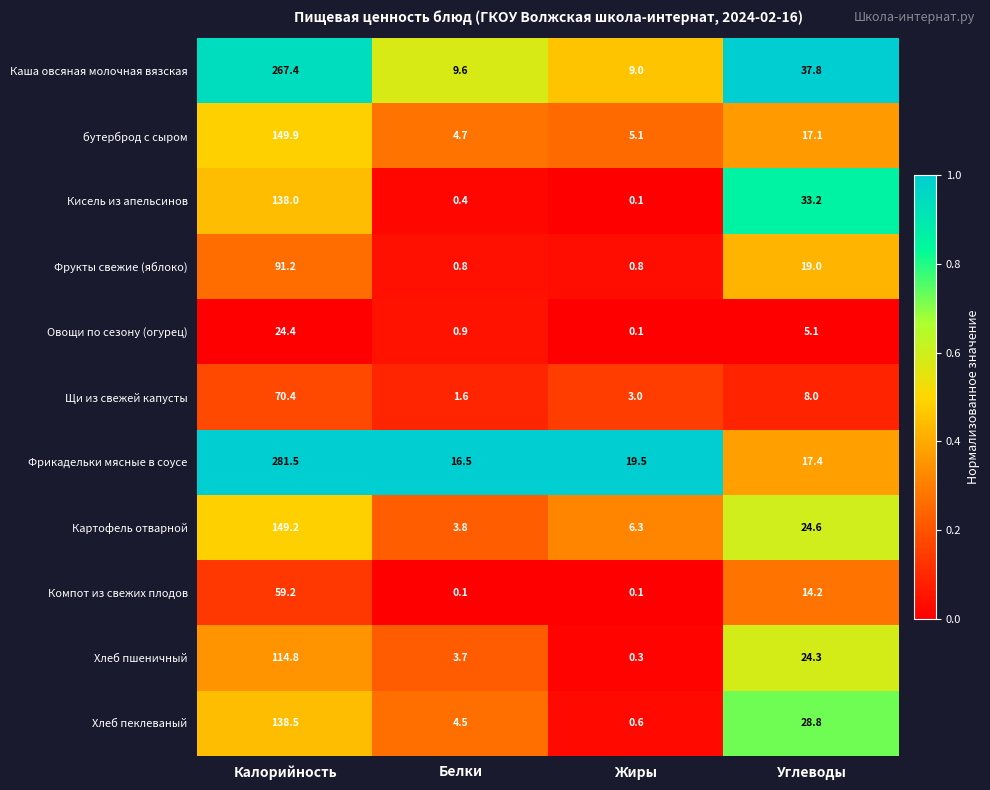

What is the sum of the Фрукты свежие (яблоко) values at Жиры and Белки?

1.6